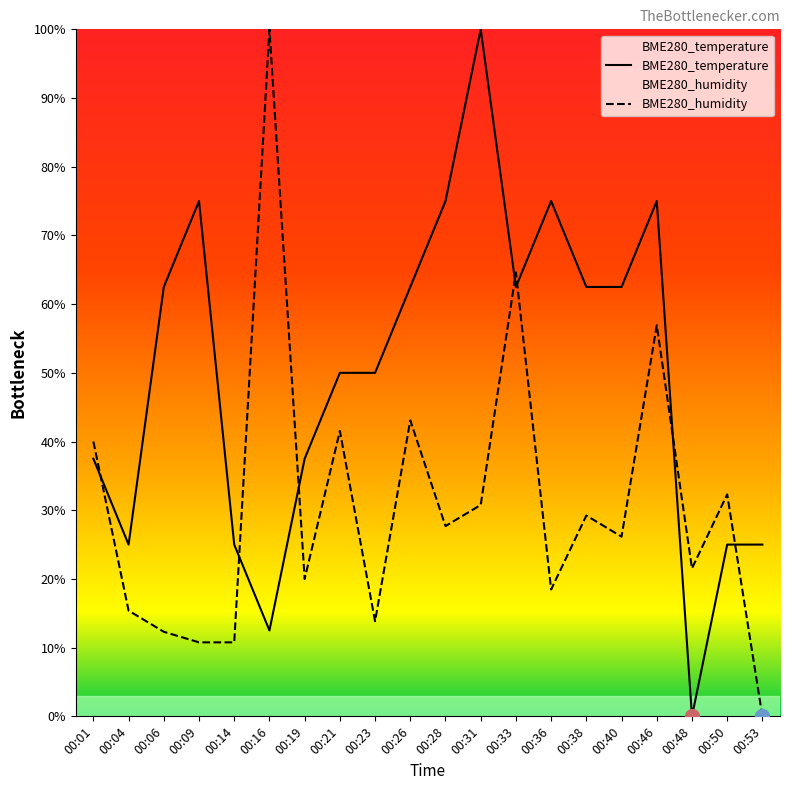

Reading right to left, what are all the values shown in this chart?

BME280_temperature: 25.0	25.0	0.0	75.0	62.5	62.5	75.0	62.5	100.0	75.0	62.5	50.0	50.0	37.5	12.5	25.0	75.0	62.5	25.0	37.5
BME280_humidity: 0.0	32.3	21.5	56.9	26.2	29.2	18.5	64.6	30.8	27.7	43.1	13.8	41.5	20.0	100.0	10.8	10.8	12.3	15.4	40.0